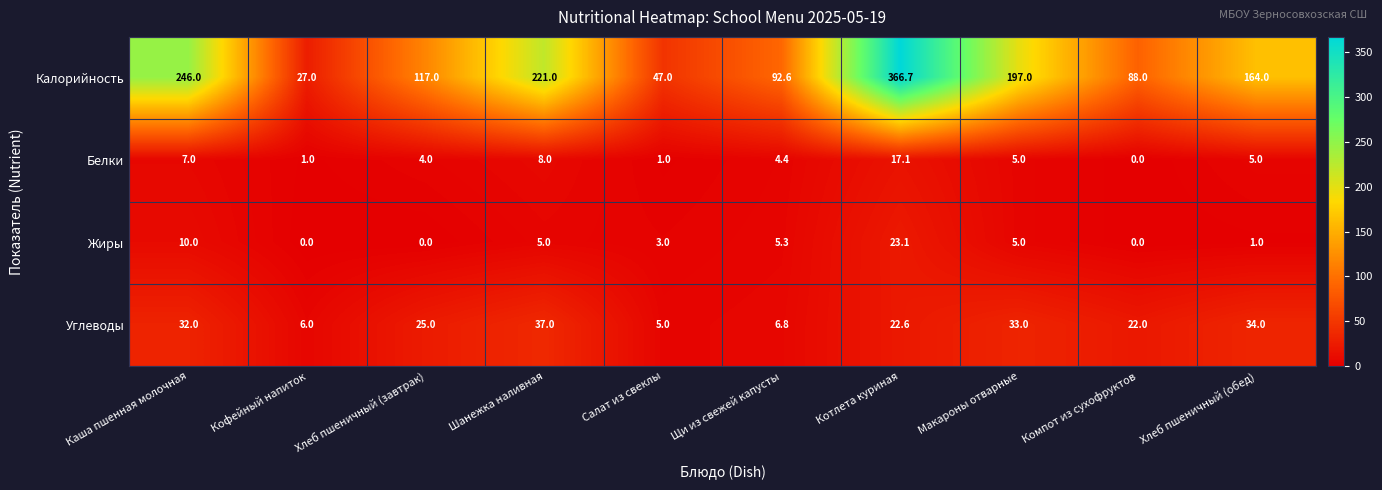

Rank the series by their maximum value, from lowest to highest.

Белки, Жиры, Углеводы, Калорийность